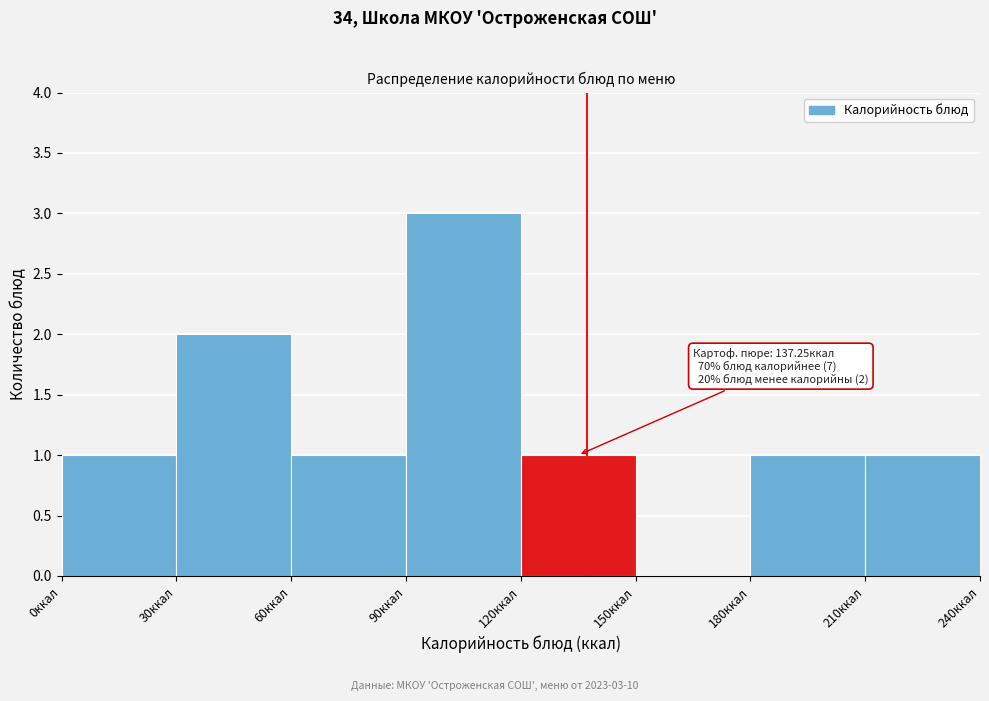

Which range on the x-axis has the tallest bar?

90 to 120